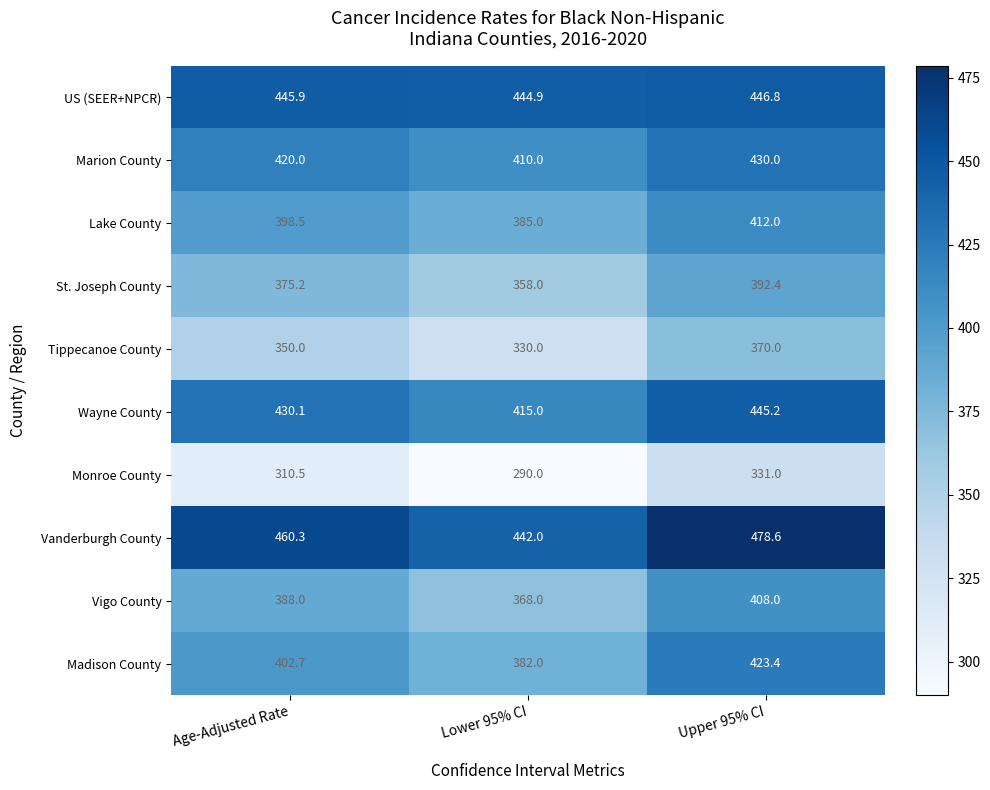

True or false: St. Joseph County has a value of 186.2 at Upper 95% CI.

False